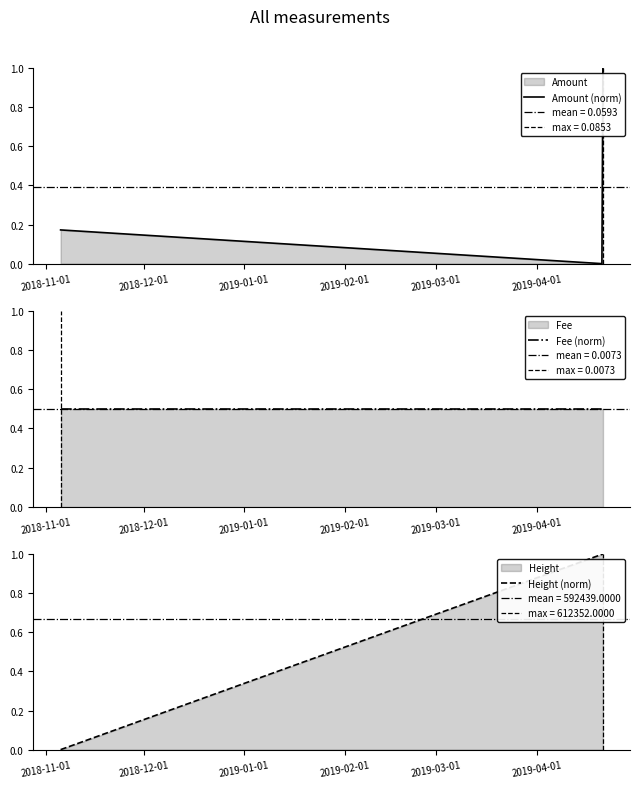

List the series in order of their peak value, lowest first.

Fee (norm), Amount (norm), Height (norm)